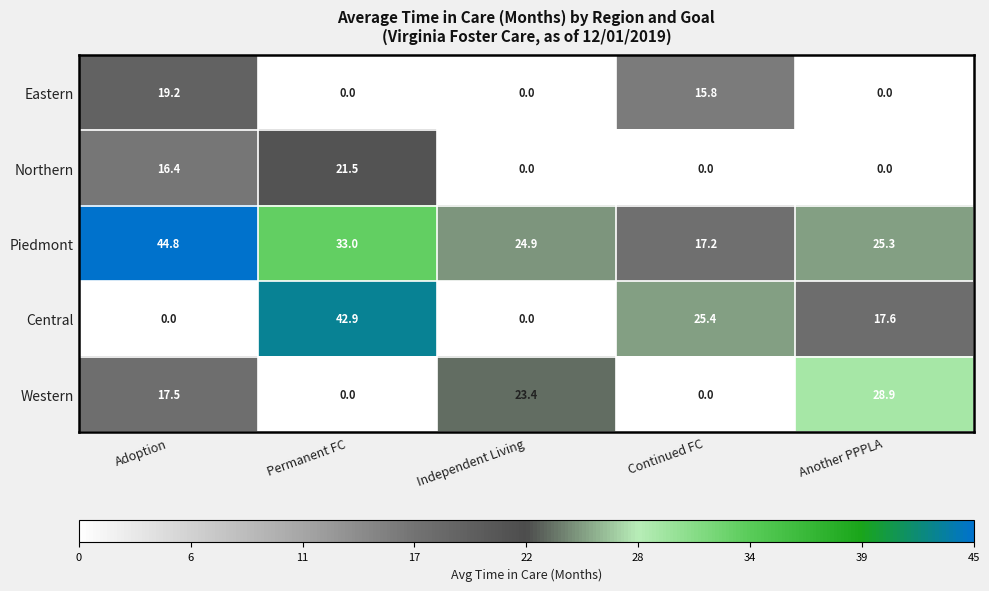

Which series has the largest total across all categories?

Piedmont